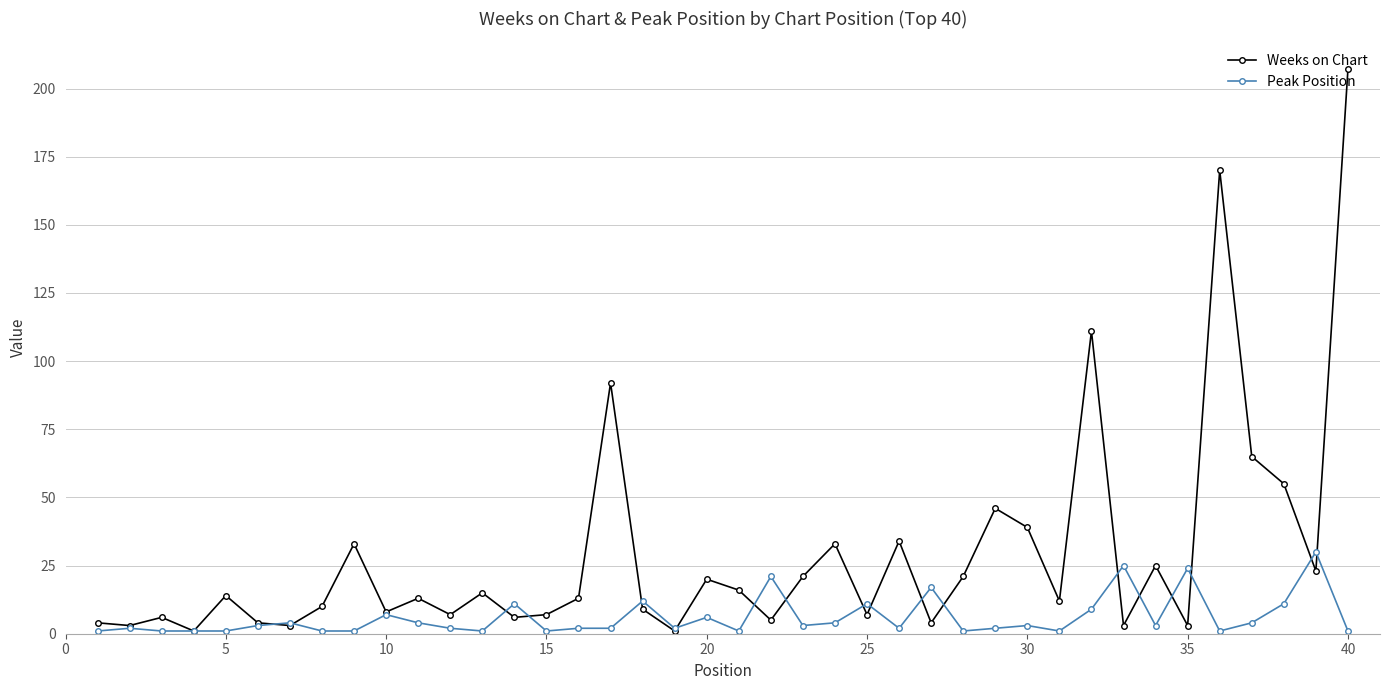

Which series has the largest total across all categories?

Weeks on Chart